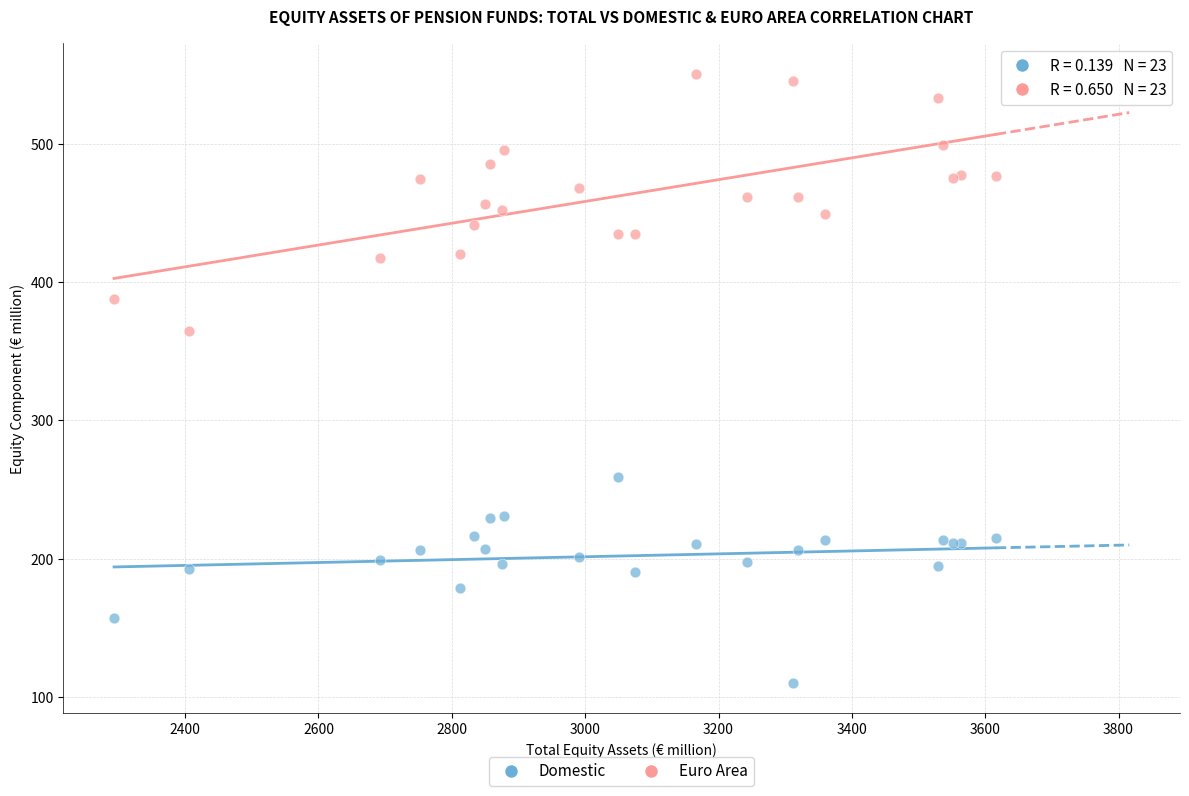

Across all series, what Y value is closest to 330?

364.7